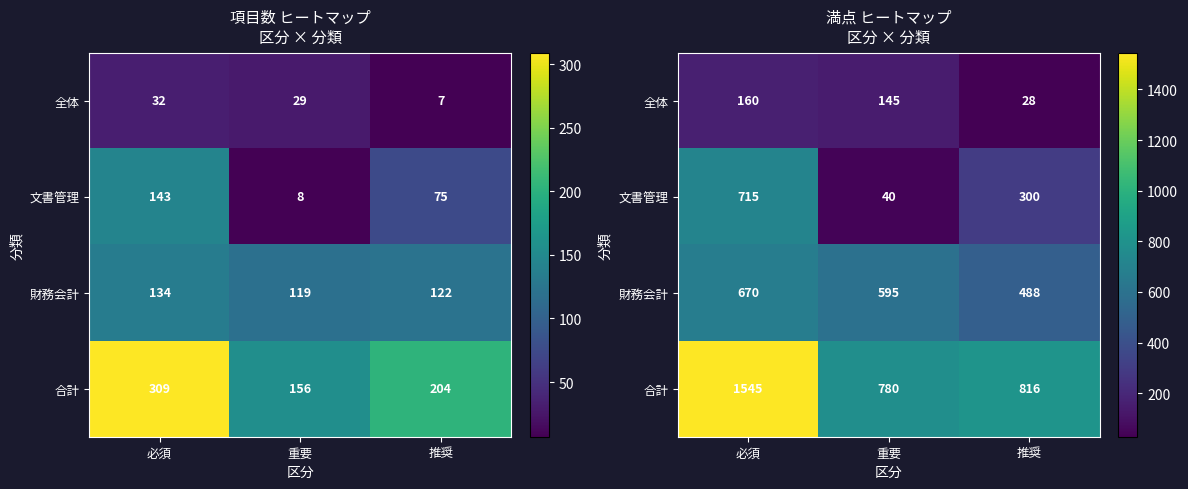

How many distinct data groups are displayed?

4